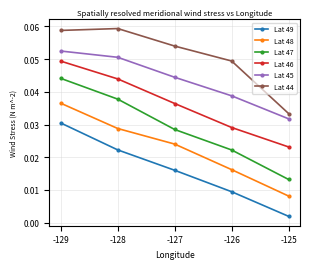

True or false: Lat 47 has more than 2 points higher than both neighbors.

False